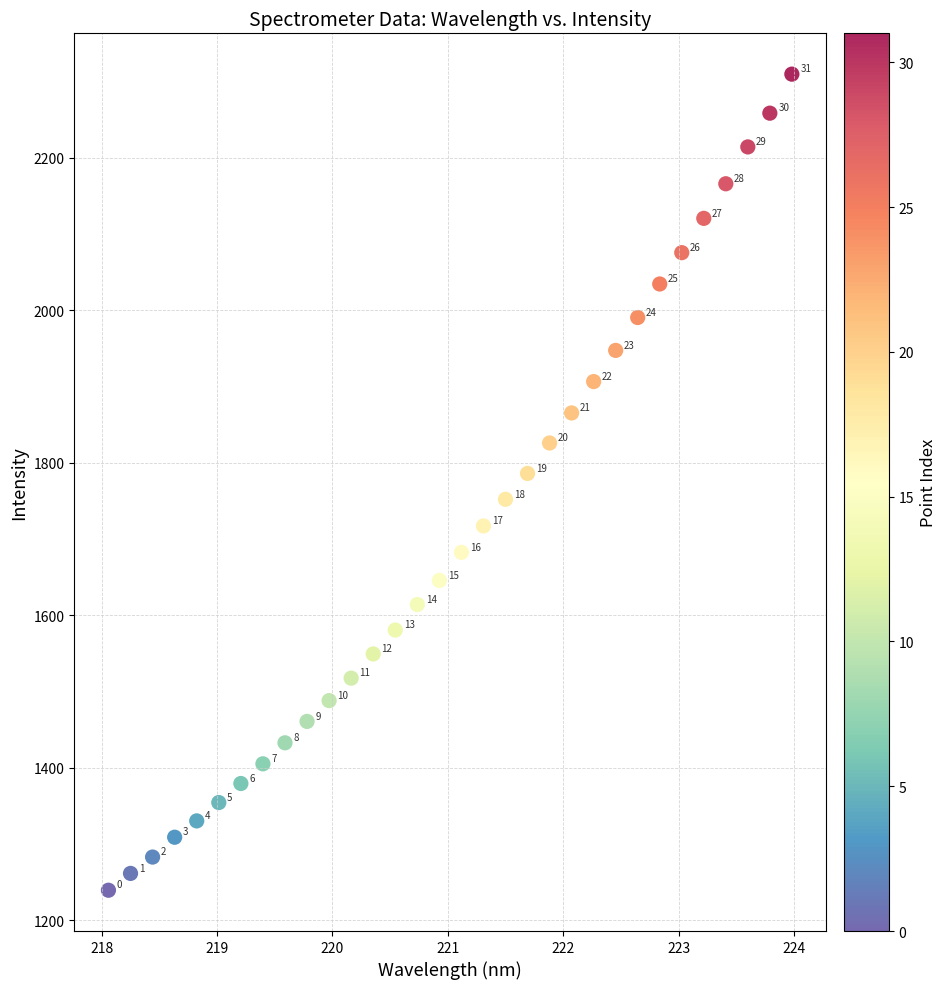

What is the range of X values (max minus min)?

5.9